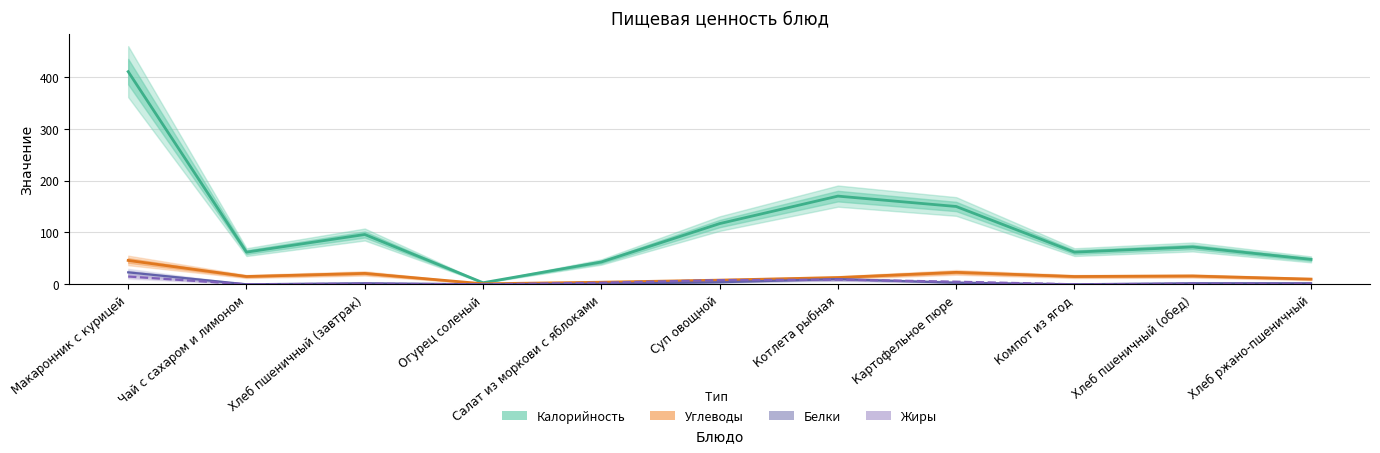

What is the label of the 8th point from the left?

Картофельное пюре